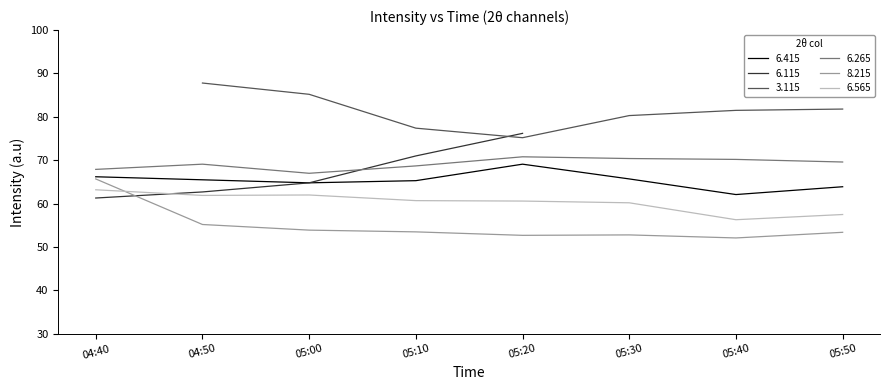

What is the maximum value for 6.565?

63.2